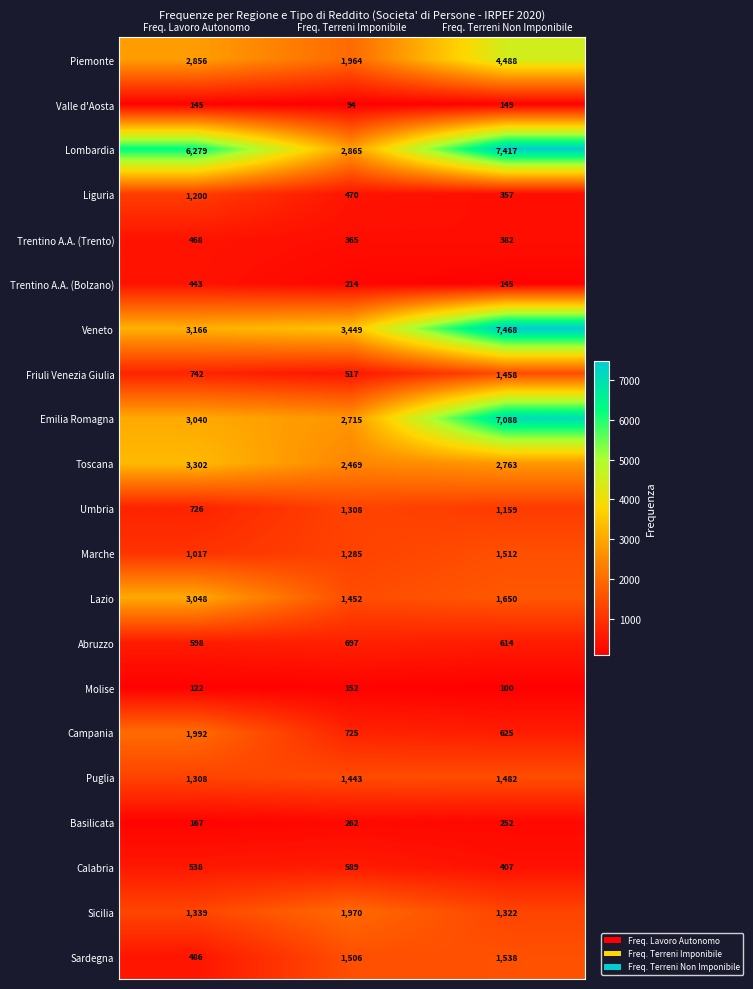

List the labels in order of Umbria value, smallest first.

Freq. Lavoro Autonomo, Freq. Terreni Non Imponibile, Freq. Terreni Imponibile